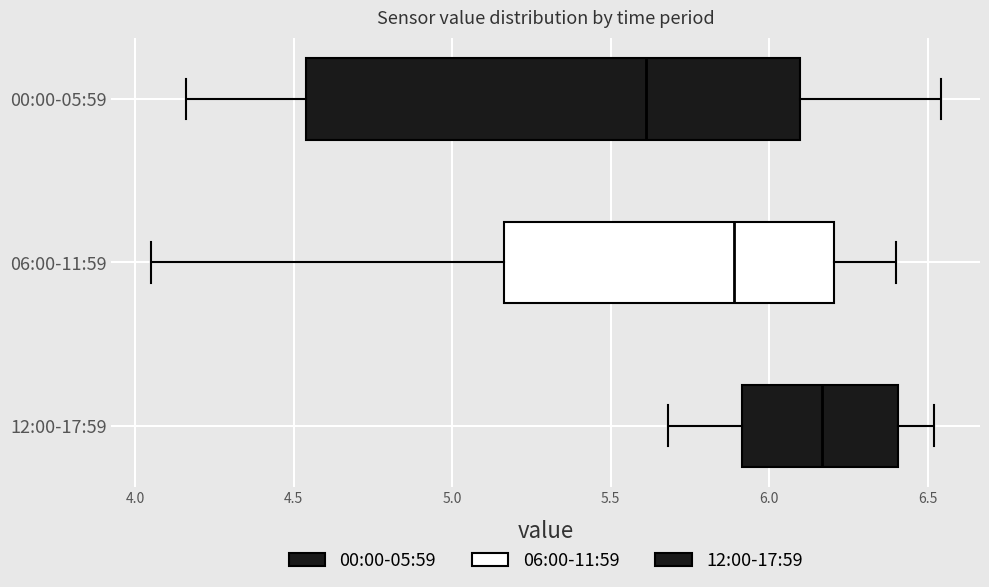

Which box is the widest, from its left edge to its right edge?

00:00-05:59